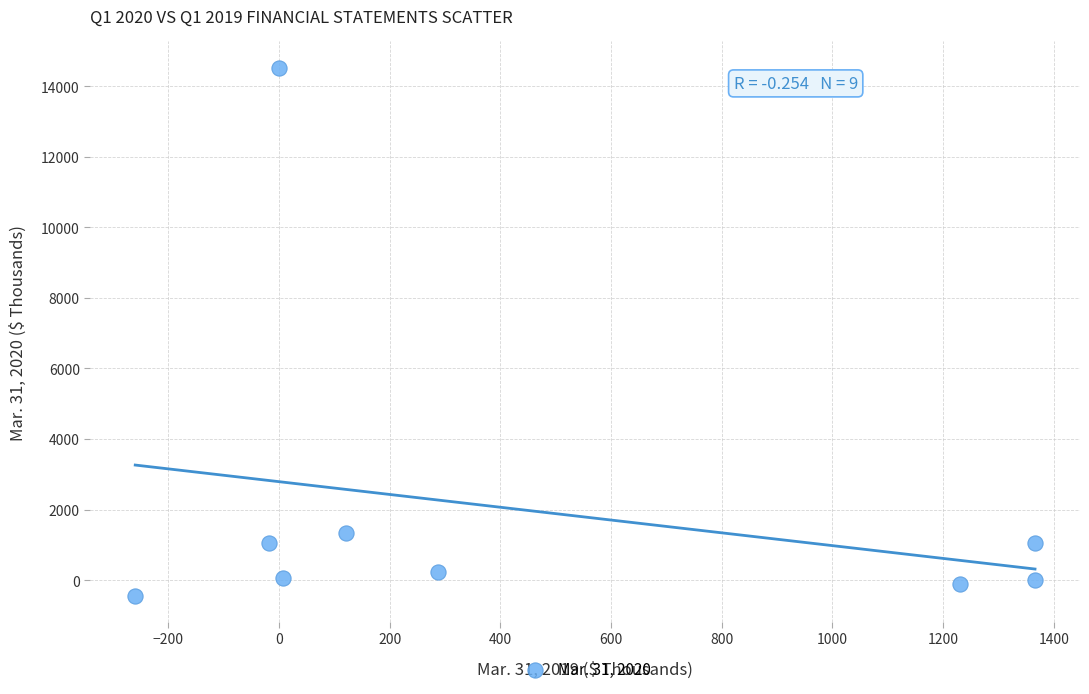

What Y value in the scatter plot is closest to 7039?

1326.0